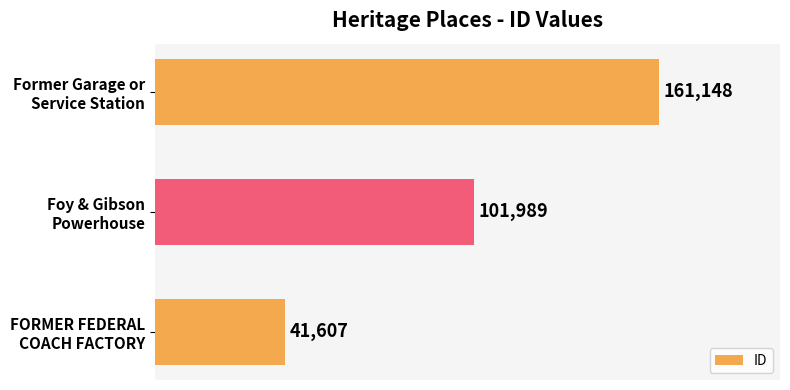

Count the values in the range 41607 to 161148.

3